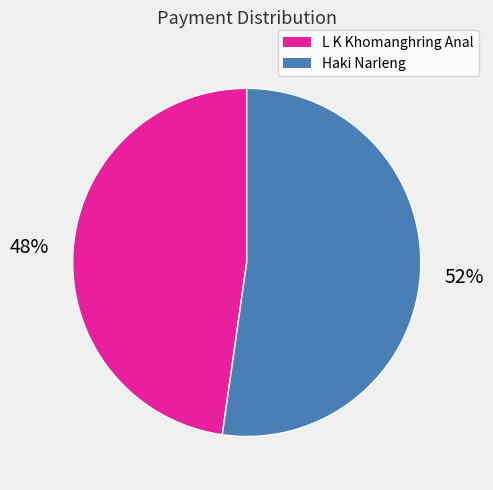

Does Haki Narleng account for over 50% of the chart?

Yes